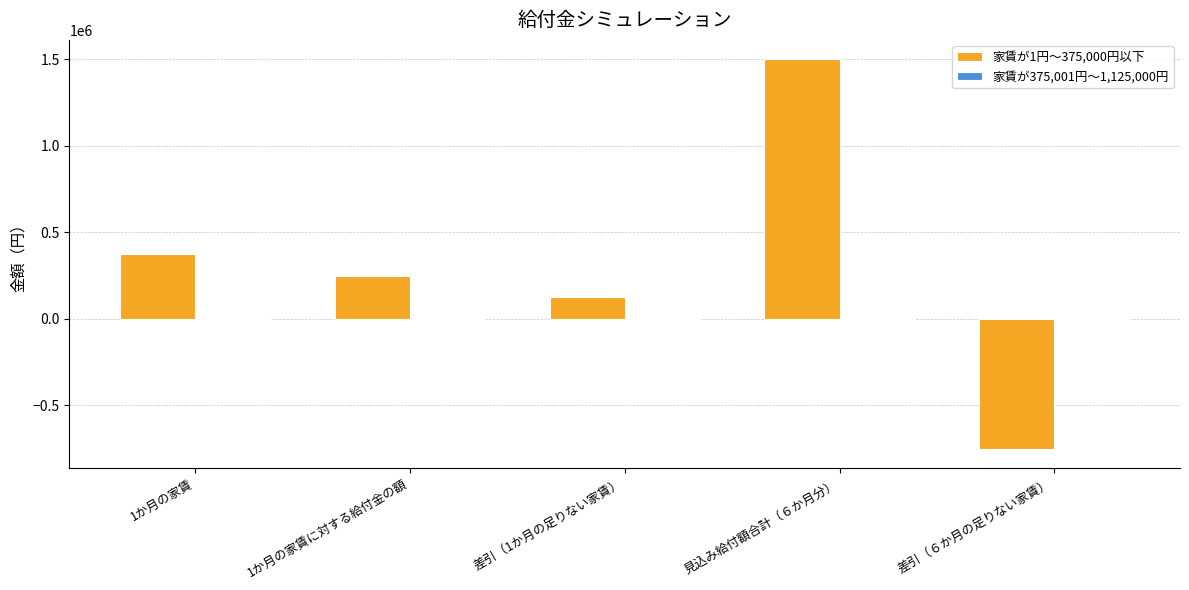

What is the label of the 1st bar from the left?

1か月の家賃